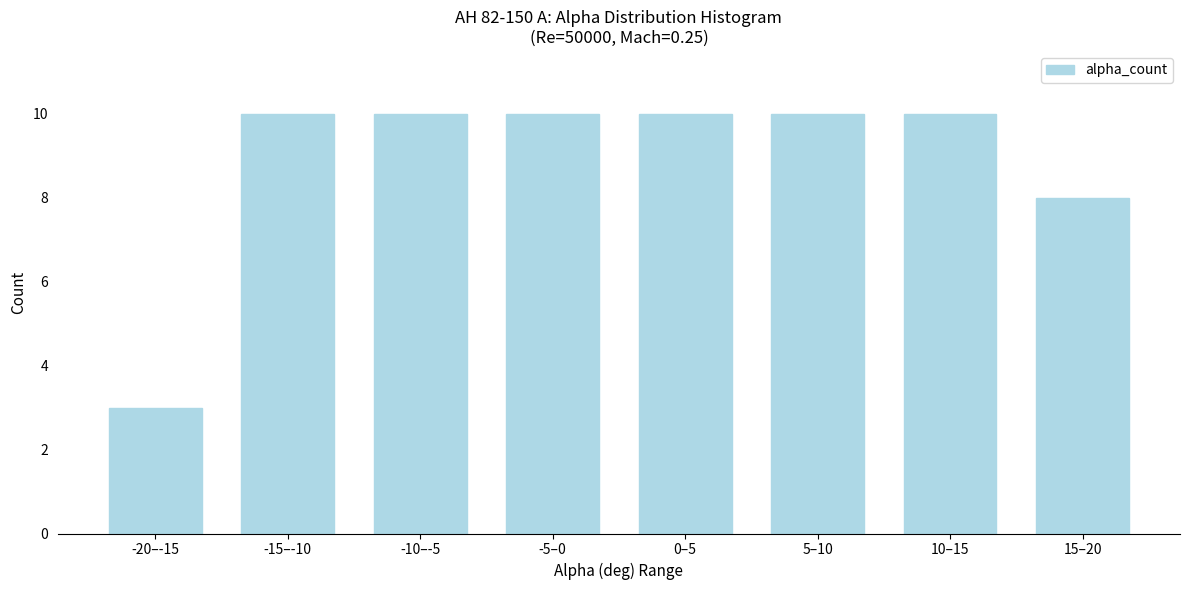

Reading left to right, what are all the values shown in this chart?

-20–-15=3	-15–-10=10	-10–-5=10	-5–0=10	0–5=10	5–10=10	10–15=10	15–20=8